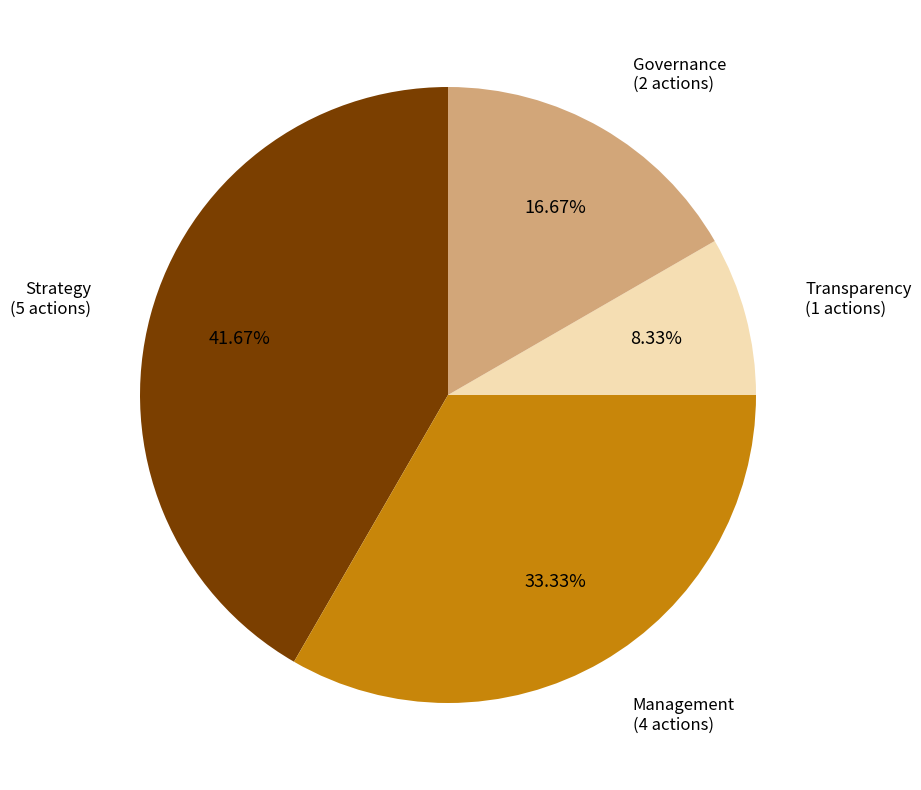

What is the smallest slice in the pie chart?

Transparency